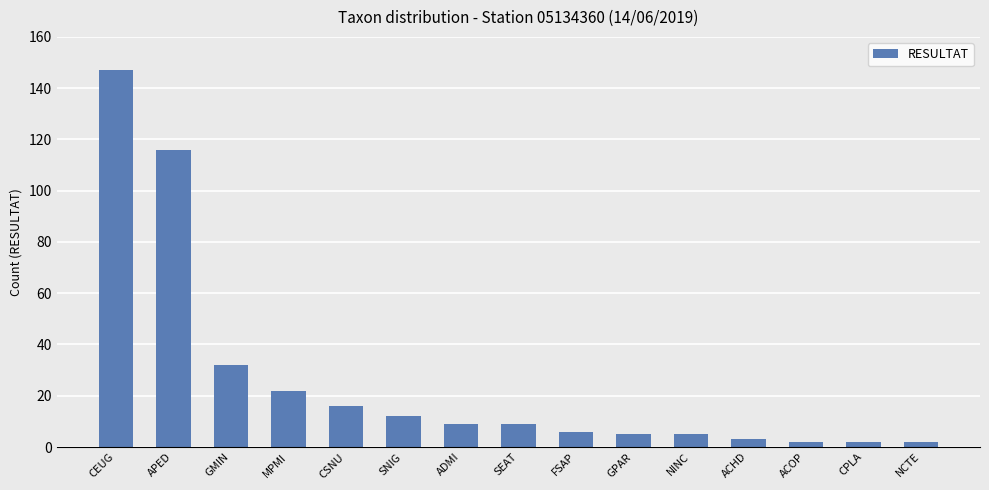

What is the label of the 13th bar from the right?

GMIN